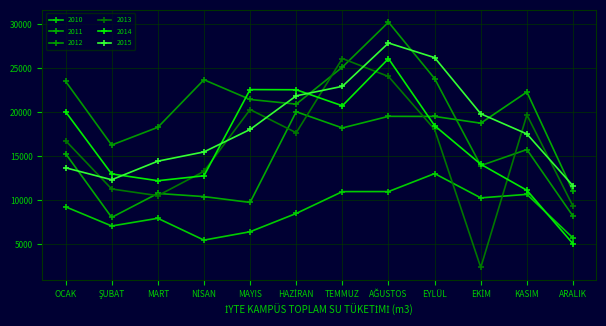

Rank the categories by 2012 value from lowest to highest.

ARALIK, EKİM, KASIM, ŞUBAT, MART, HAZİRAN, MAYIS, OCAK, NİSAN, EYLÜL, TEMMUZ, AĞUSTOS